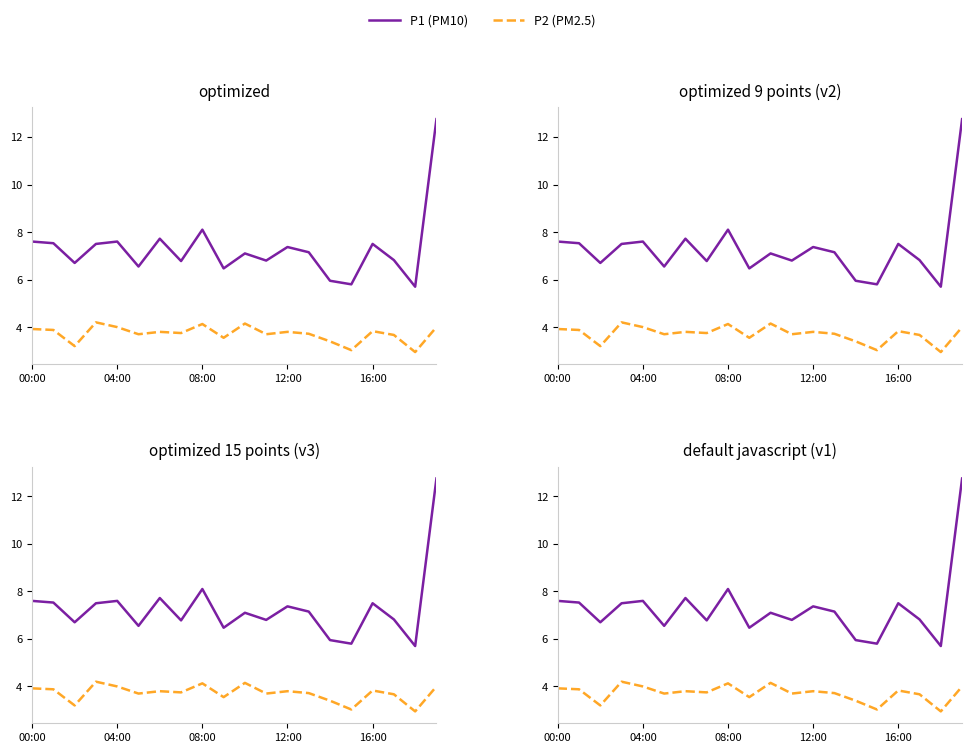

True or false: P2 (PM2.5) has more than 0 interior local peaks.

True